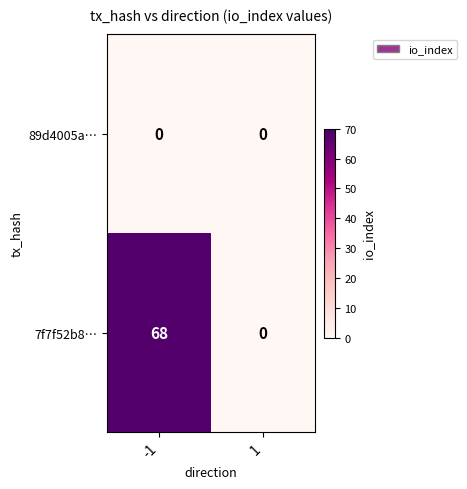

Rank the series by their maximum value, from highest to lowest.

7f7f52b8…, 89d4005a…